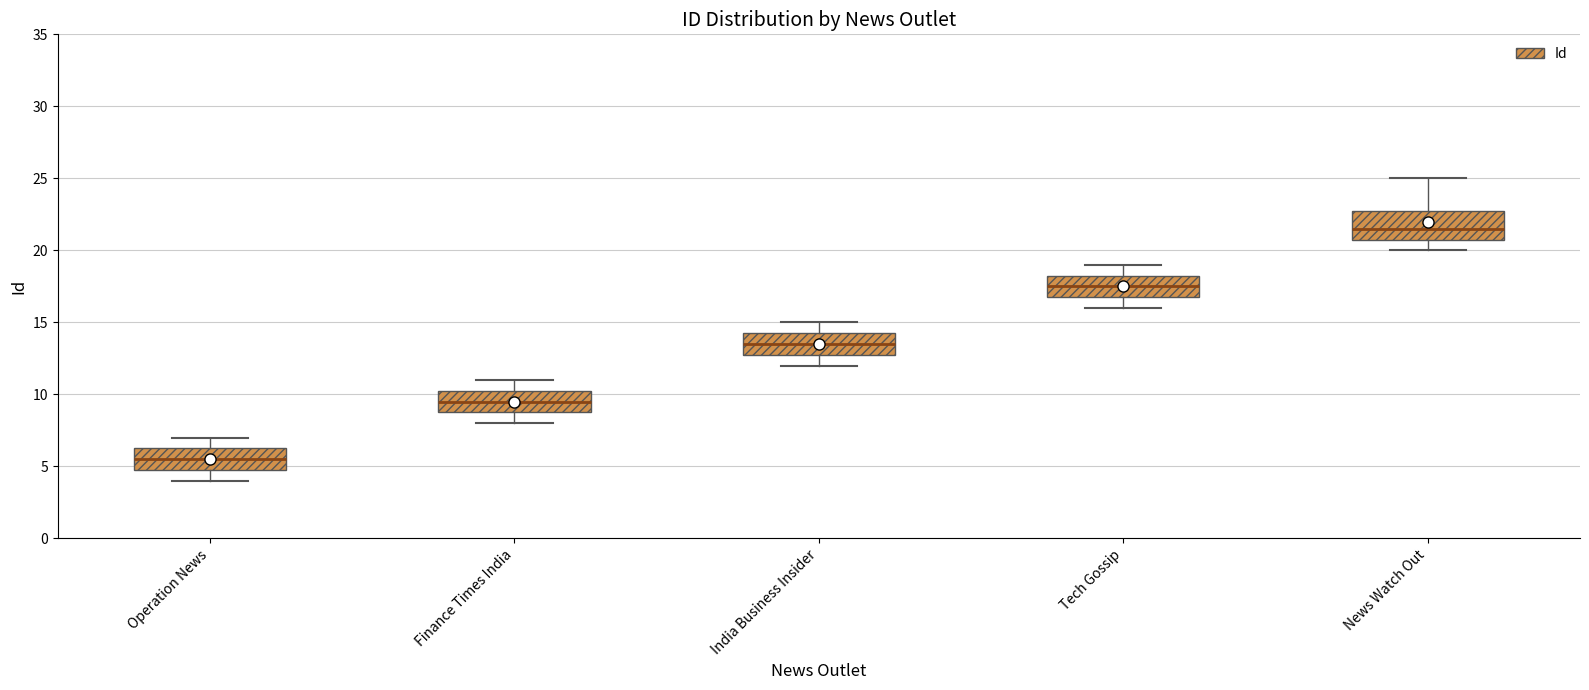

Reading left to right, transcribe this box plot: for each box, give where its median line is, the range the box spans, and where its two whiskers end, as read against the y-axis. The values are not printed on the chart, so give them approximately, as read against the axis.

Operation News: median 5.5, box 5.0 to 6.5, whiskers 4.0 to 7.0
Finance Times India: median 9.5, box 9.0 to 10.5, whiskers 8.0 to 11.0
India Business Insider: median 13.5, box 13.0 to 14.5, whiskers 12.0 to 15.0
Tech Gossip: median 17.5, box 17.0 to 18.5, whiskers 16.0 to 19.0
News Watch Out: median 21.5, box 21.0 to 23.0, whiskers 20.0 to 25.0